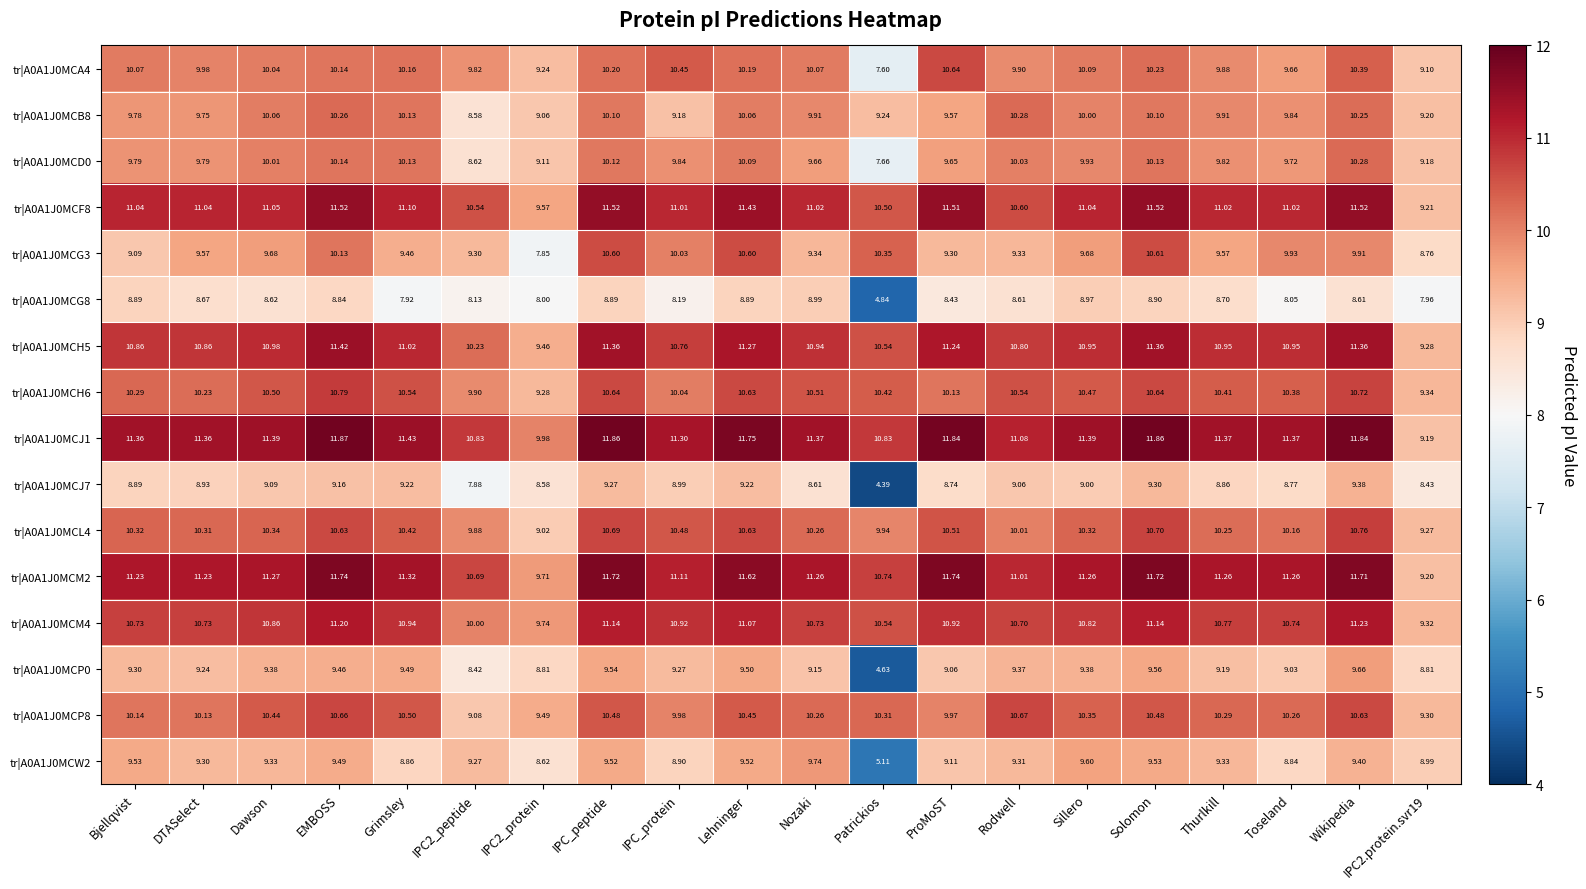

Count the number of categories in the chart.

20